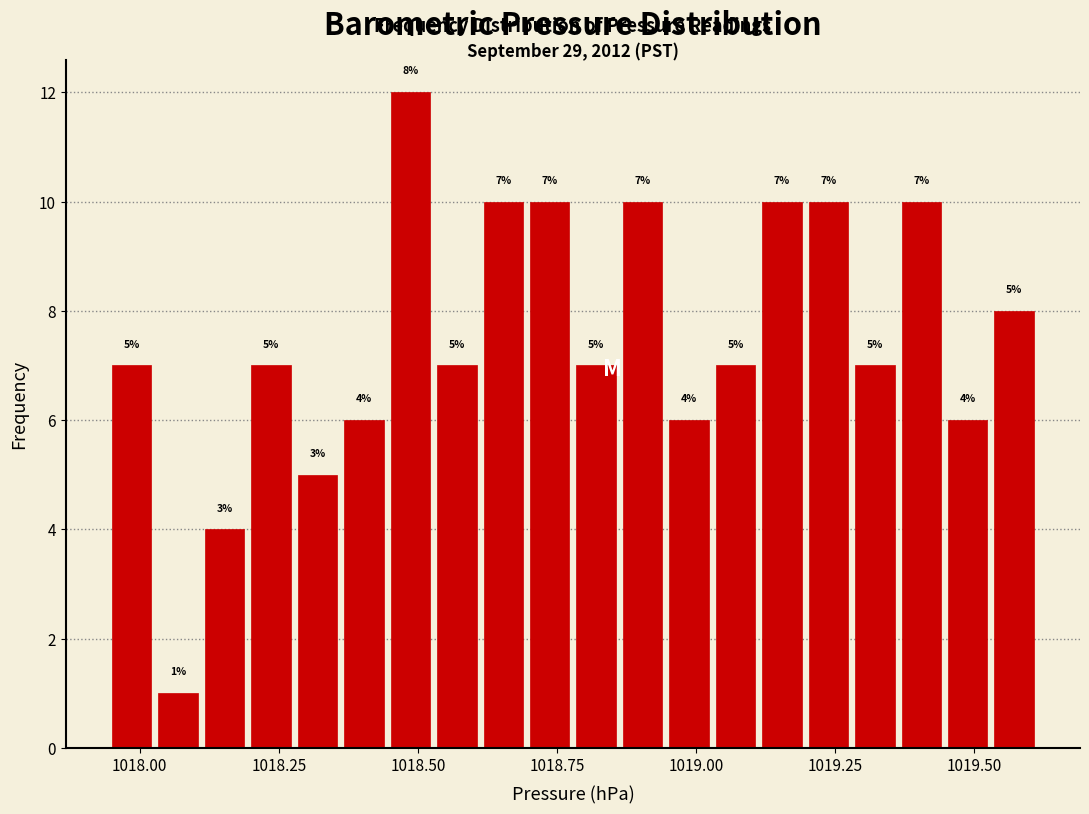

Read against the x-axis, roughly where is the centre of the tallest bar?

1018.50